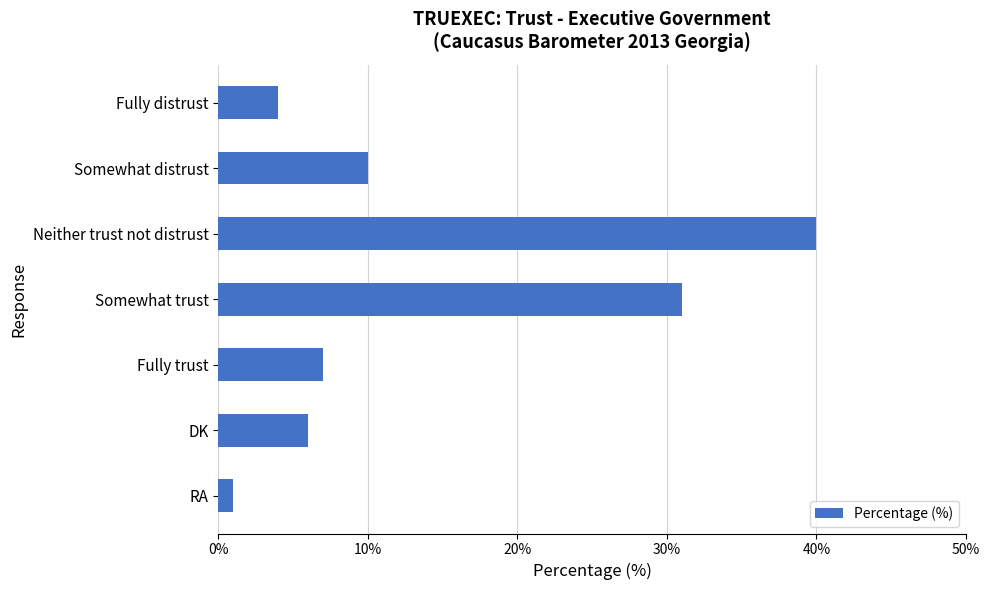

At which label is the value closest to 20?

Somewhat distrust